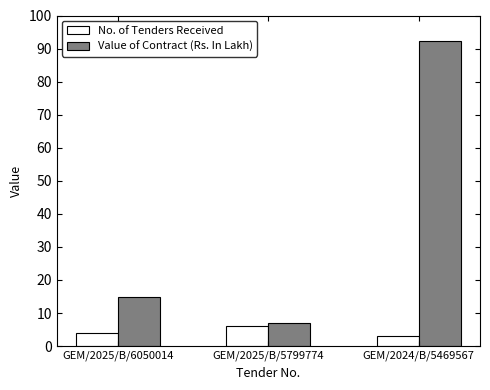

The No. of Tenders Received series shows 3.0 at GEM/2024/B/5469567. True or false?

True